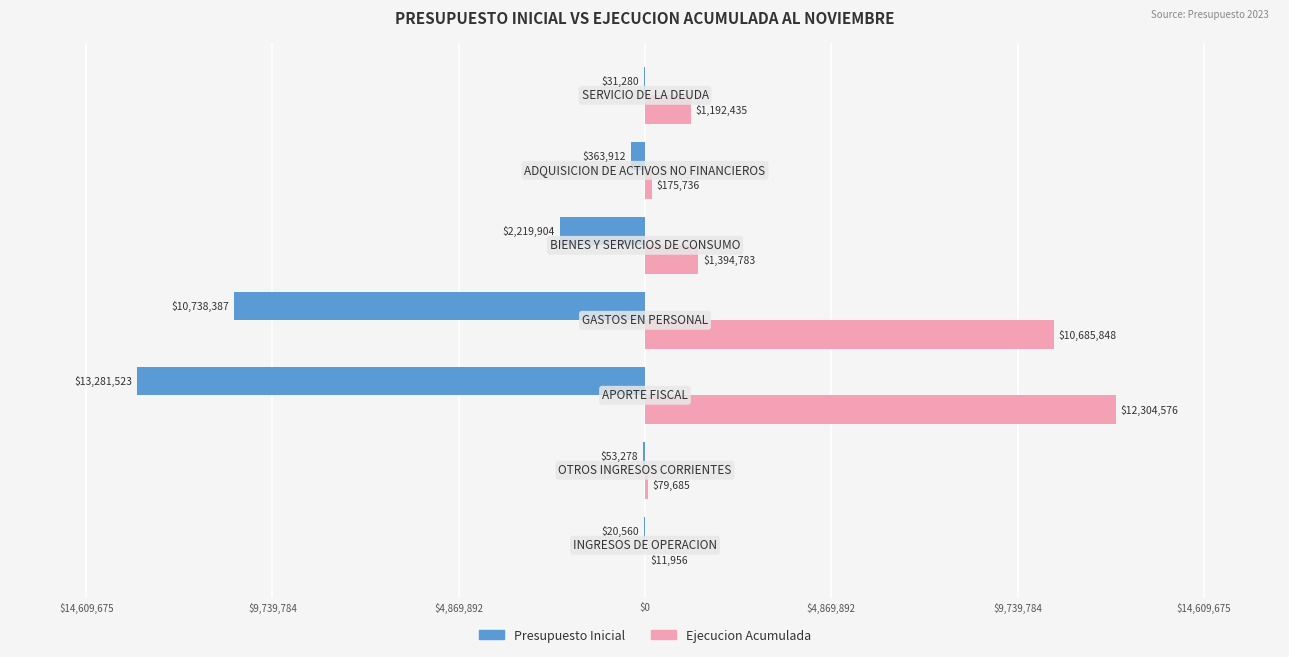

How many categories are shown in the chart?

7